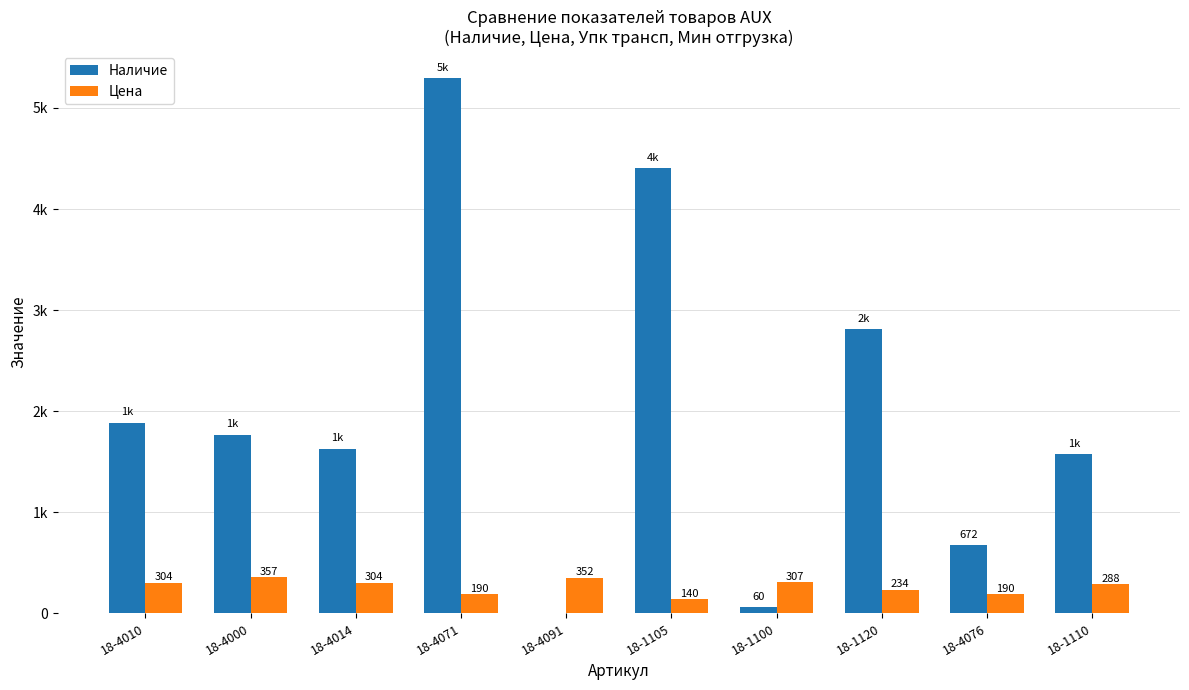

What is the difference between the highest and lowest values at 18-4010?

1581.1